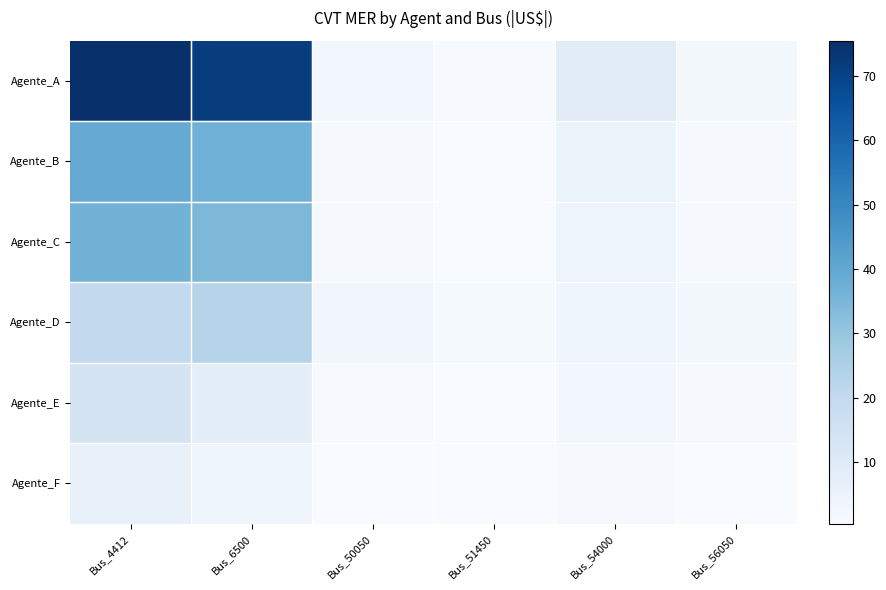

Reading left to right, list all the values displayed in this chart.

Agente_A: Bus_4412=75.5	Bus_6500=71.7	Bus_50050=2.4	Bus_51450=0.9	Bus_54000=8.7	Bus_56050=2.2
Agente_B: Bus_4412=39.0	Bus_6500=37.0	Bus_50050=1.3	Bus_51450=0.5	Bus_54000=4.5	Bus_56050=1.1
Agente_C: Bus_4412=36.5	Bus_6500=34.6	Bus_50050=1.2	Bus_51450=0.4	Bus_54000=4.2	Bus_56050=1.0
Agente_D: Bus_4412=19.6	Bus_6500=22.8	Bus_50050=3.0	Bus_51450=1.4	Bus_54000=3.7	Bus_56050=1.8
Agente_E: Bus_4412=13.4	Bus_6500=7.7	Bus_50050=1.0	Bus_51450=0.5	Bus_54000=2.2	Bus_56050=1.1
Agente_F: Bus_4412=6.2	Bus_6500=3.4	Bus_50050=0.6	Bus_51450=0.6	Bus_54000=1.1	Bus_56050=0.5